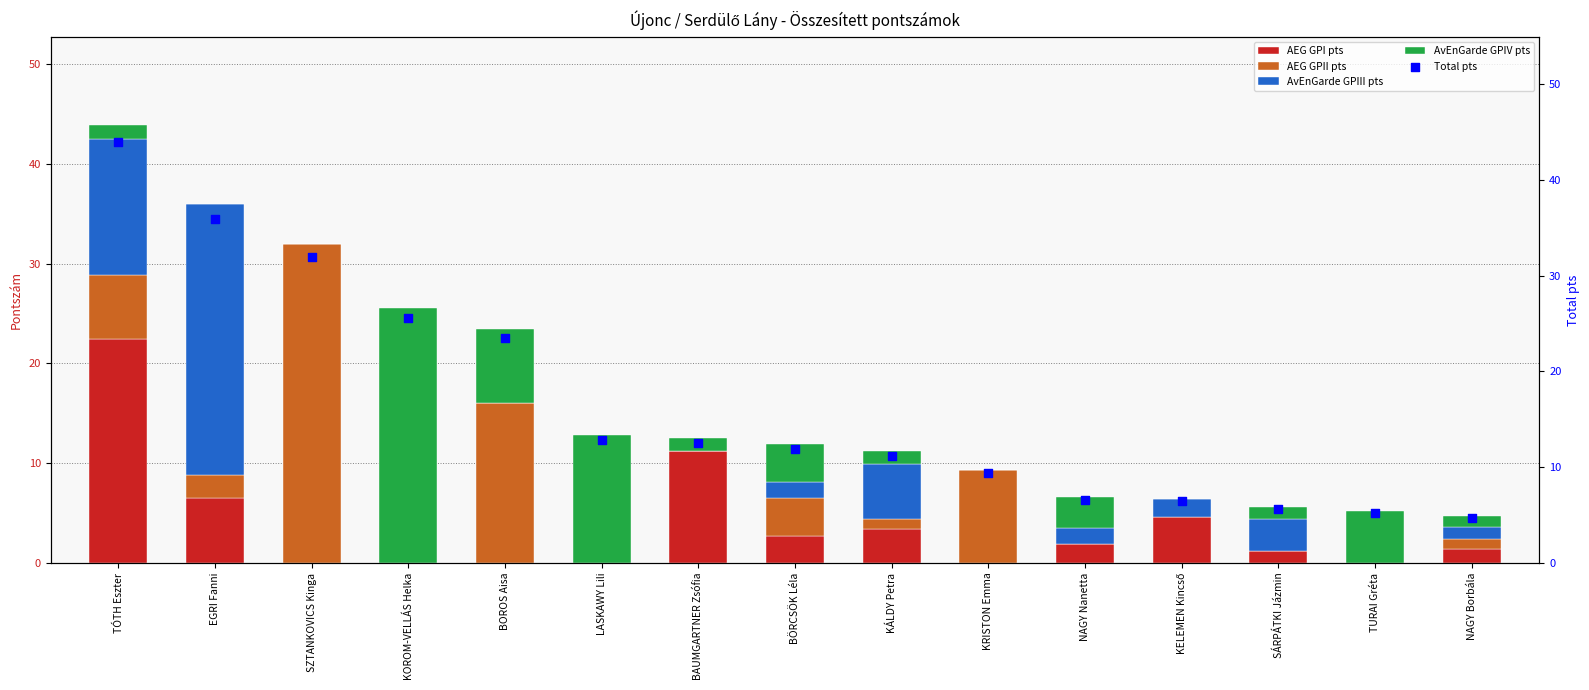

Which series has the widest spread of Y values?

Total pts